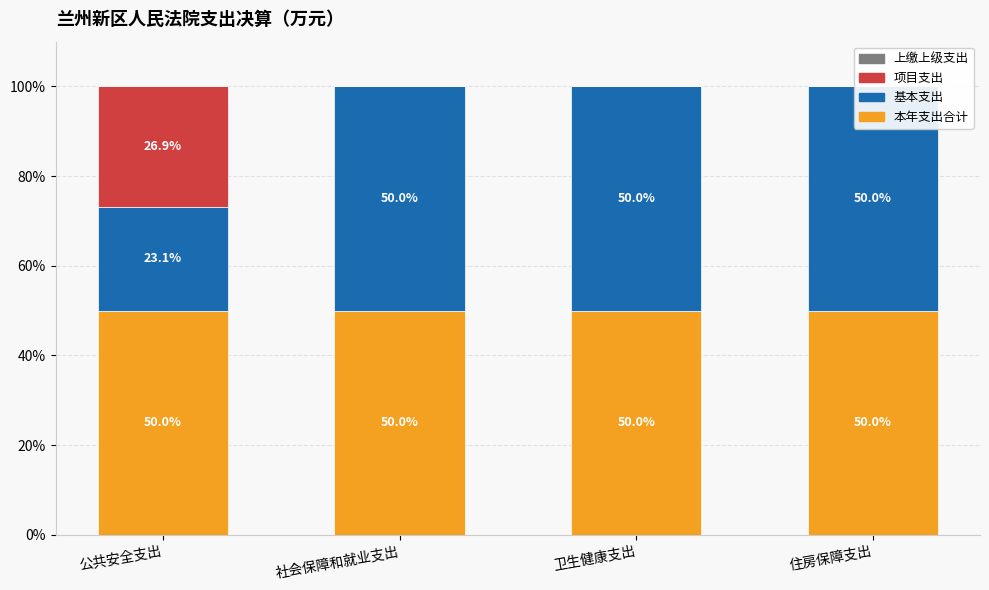

At which category is the sum across all series the highest?

公共安全支出